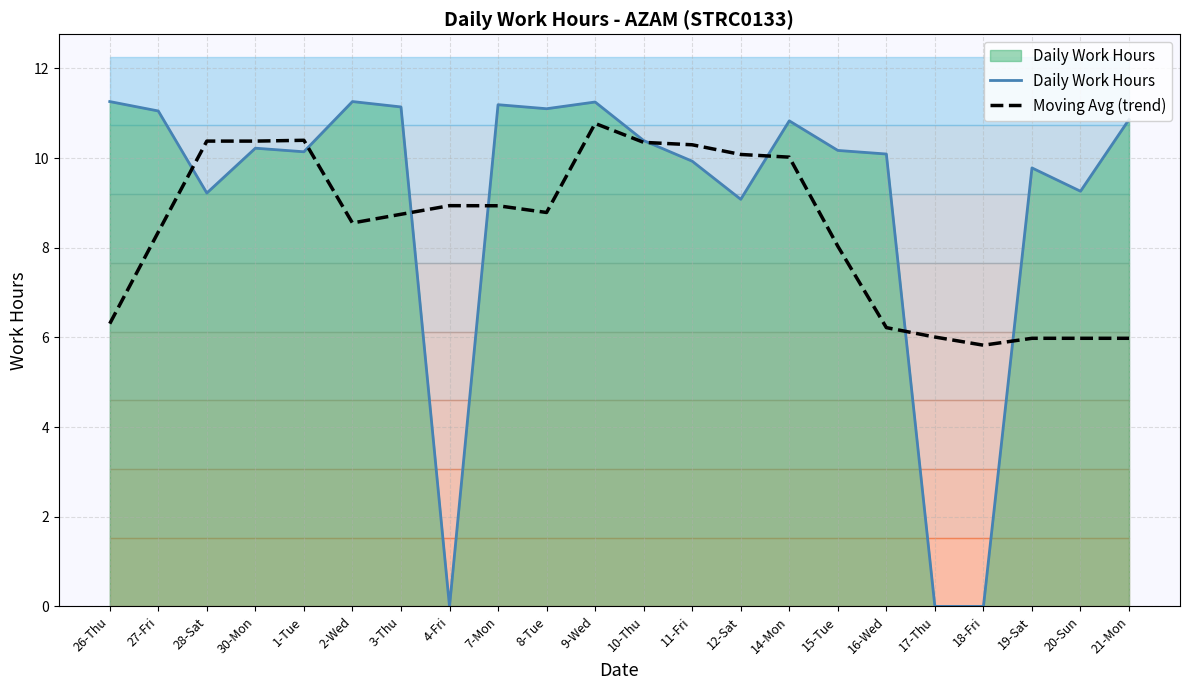

Where do Daily Work Hours and Moving Avg (trend) first cross each other?

27-Fri and 28-Sat